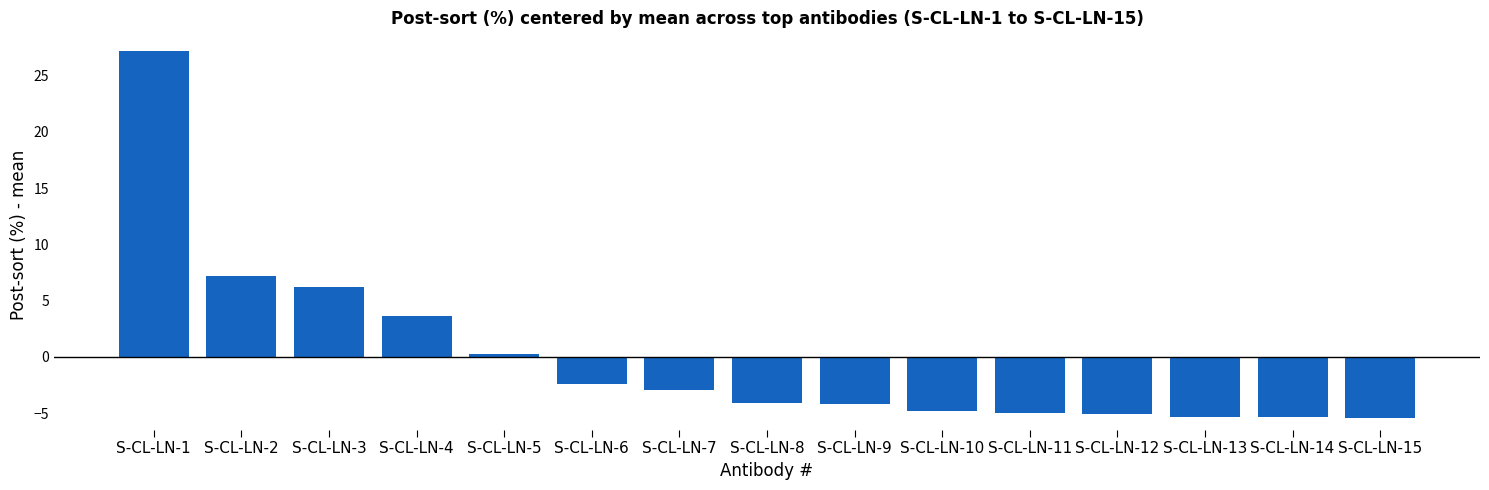

What is the difference between the values at S-CL-LN-14 and S-CL-LN-15?

0.1